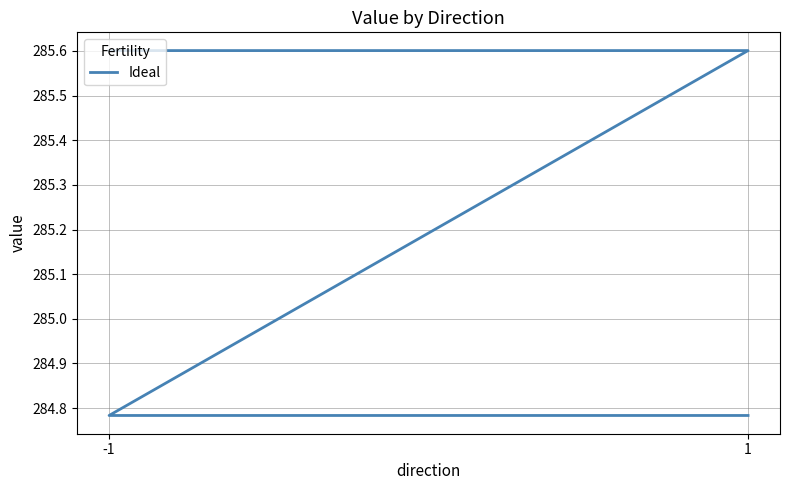

Count the number of data series in this chart.

1